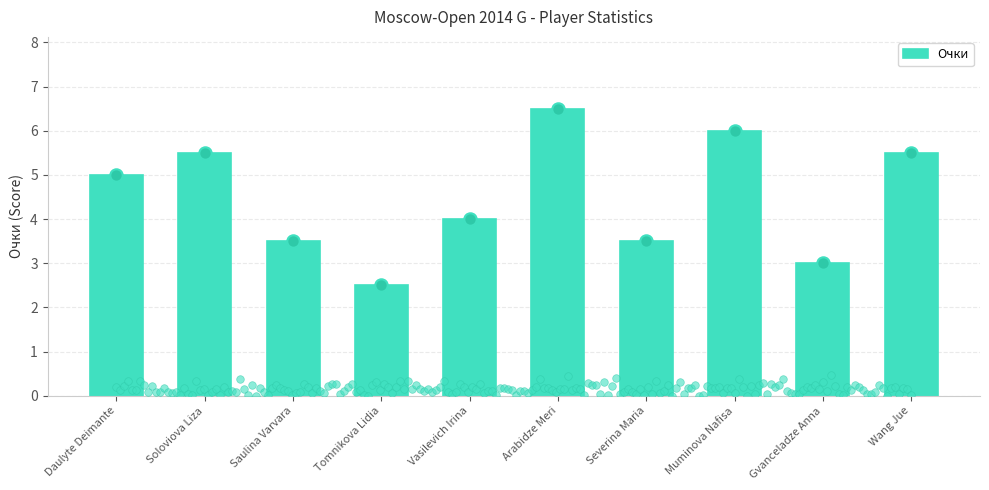

What is the change in value from Vasilevich Irina to Severina Maria?

-0.5